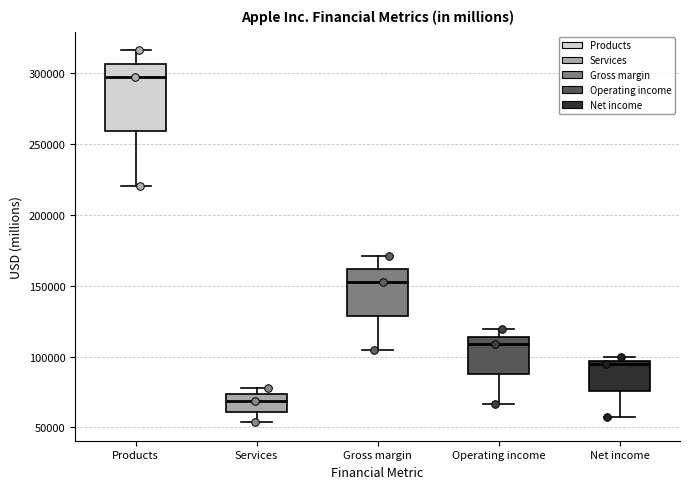

Which box is the tallest, from its lower edge to its upper edge?

Products